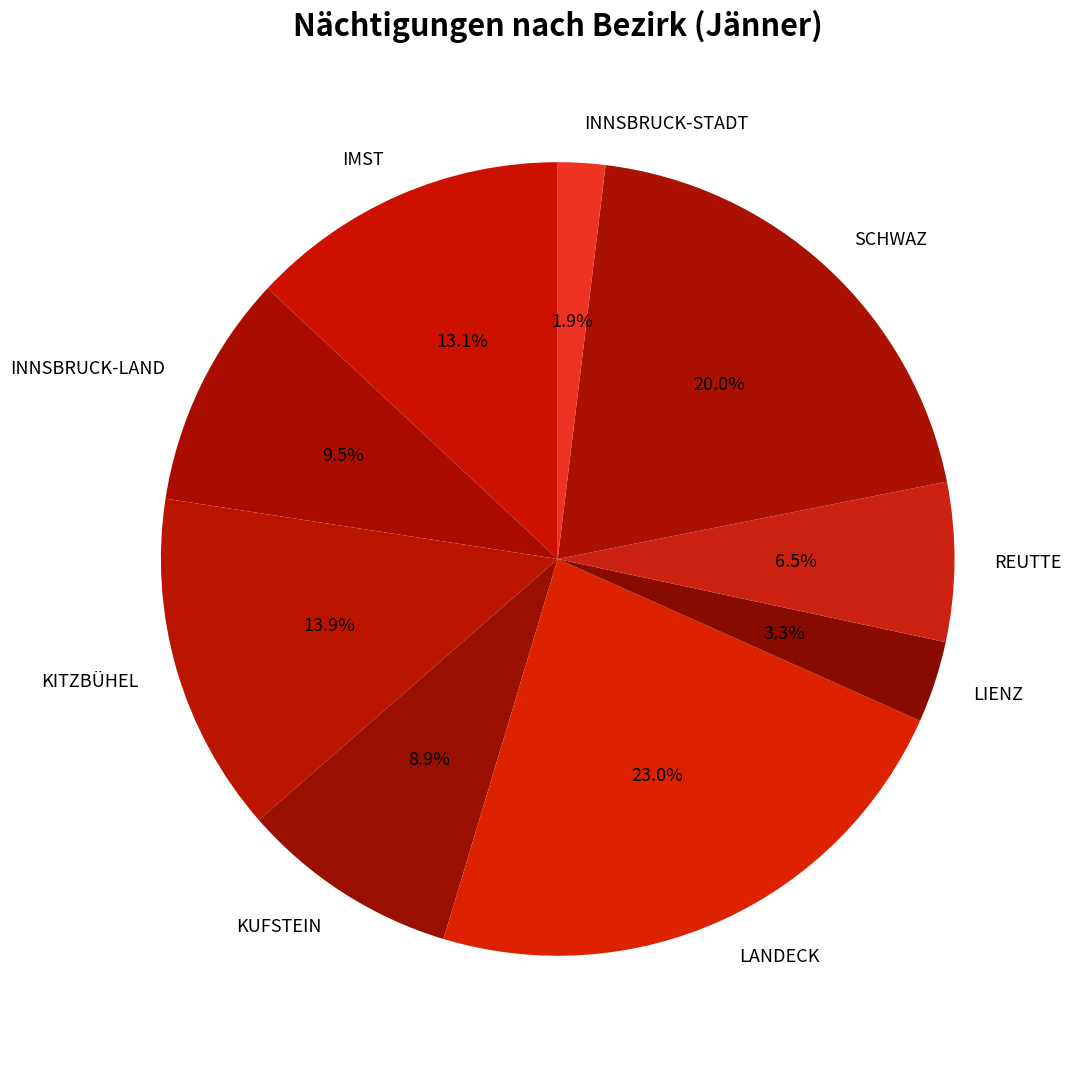

Which slice is the largest?

LANDECK